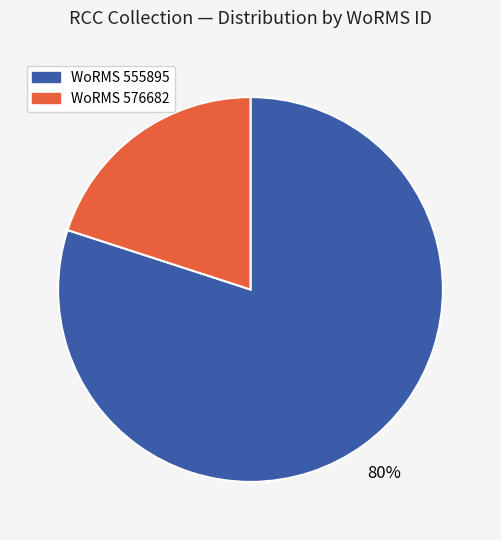

Is the sum of WoRMS 576682 and WoRMS 555895 greater than half?

Yes